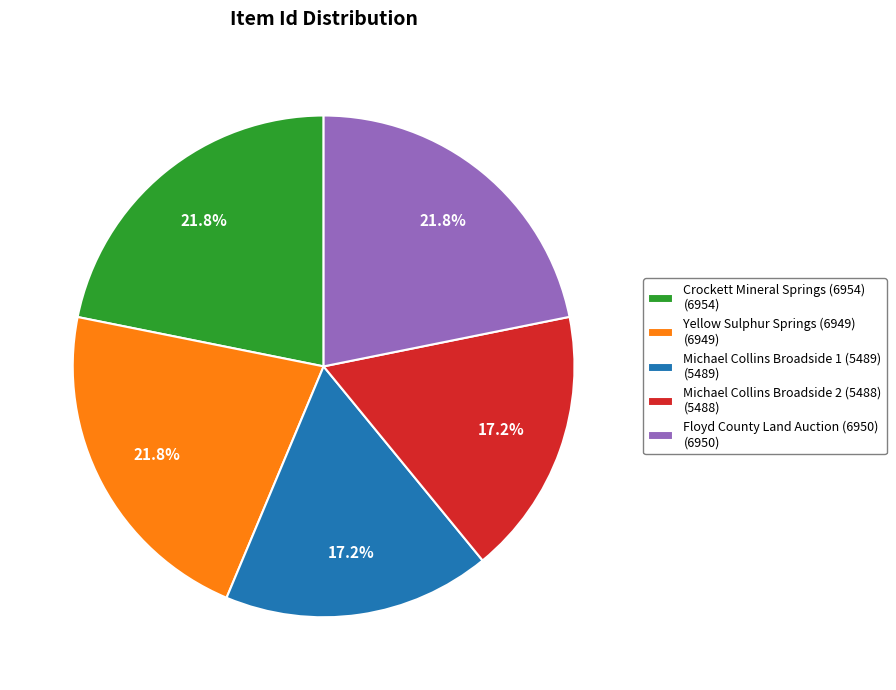

What portion of the pie excludes Michael Collins Broadside 2 (5488) (5488)?

82.8%